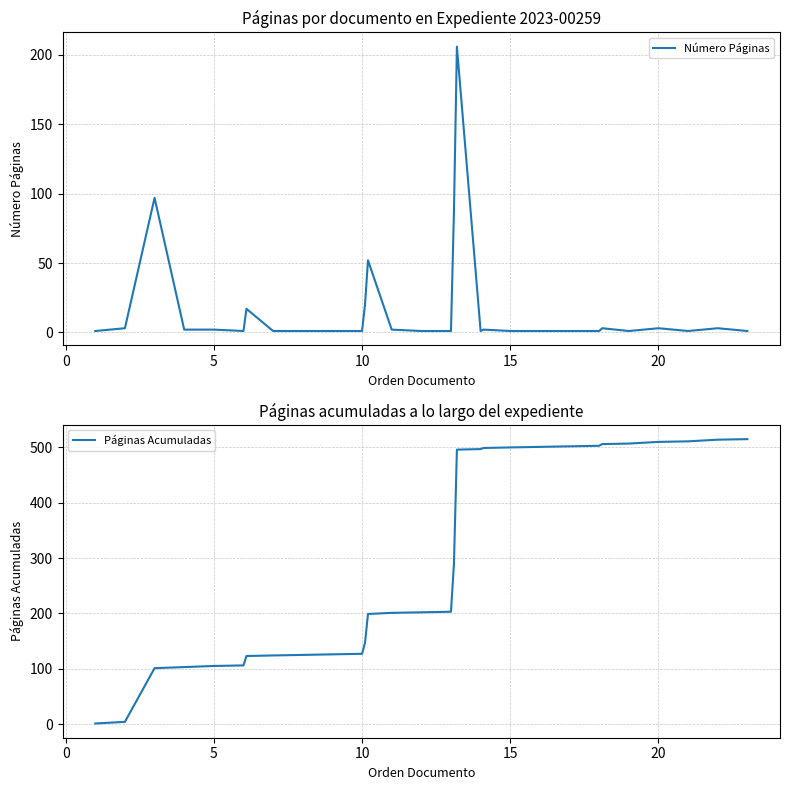

True or false: Páginas Acumuladas and Número Páginas intersect in this chart.

False